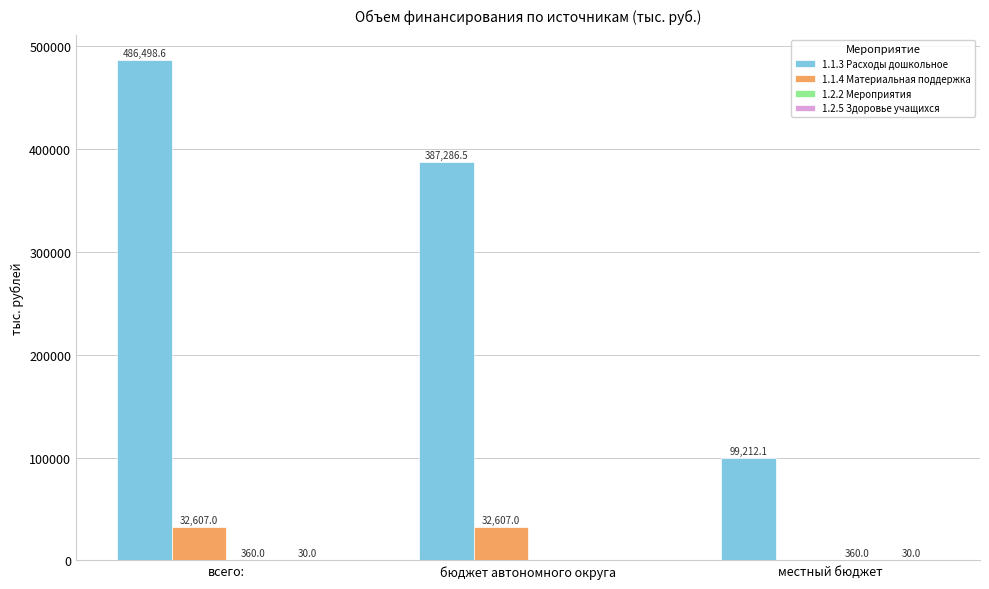

How many data points does each series have?

3